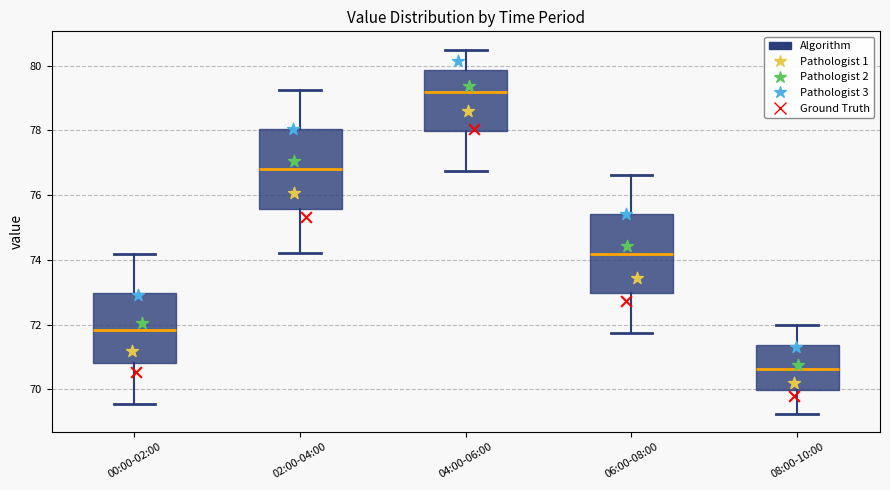

Reading left to right, transcribe this box plot: for each box, give where its median line is, the range the box spans, and where its two whiskers end, as read against the y-axis. The values are not printed on the chart, so give them approximately, as read against the axis.

00:00-02:00: median 71.8, box 70.8 to 73.0, whiskers 69.6 to 74.2
02:00-04:00: median 76.8, box 75.6 to 78.0, whiskers 74.2 to 79.2
04:00-06:00: median 79.2, box 78.0 to 79.8, whiskers 76.8 to 80.6
06:00-08:00: median 74.2, box 73.0 to 75.4, whiskers 71.8 to 76.6
08:00-10:00: median 70.6, box 70.0 to 71.4, whiskers 69.2 to 72.0